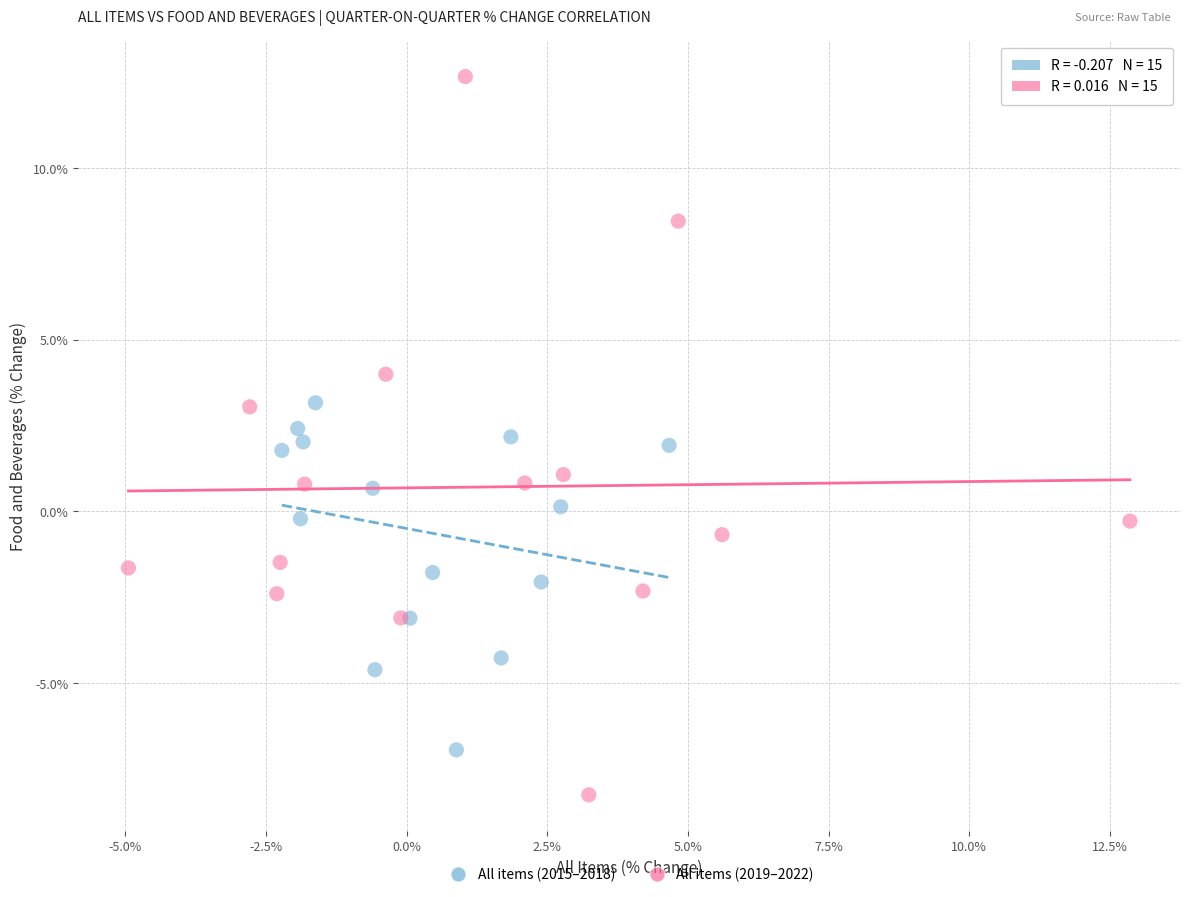

Which series contains the lowest Y value?

All items (2019–2022)